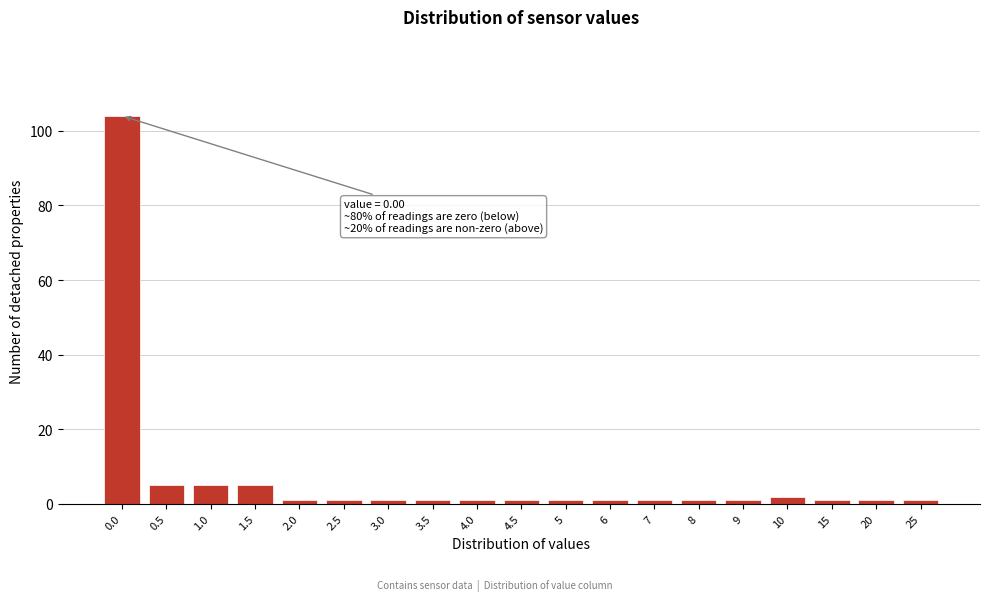

Reading right to left, what are all the values shown in this chart?

1	1	1	2	1	1	1	1	1	1	1	1	1	1	1	5	5	5	104